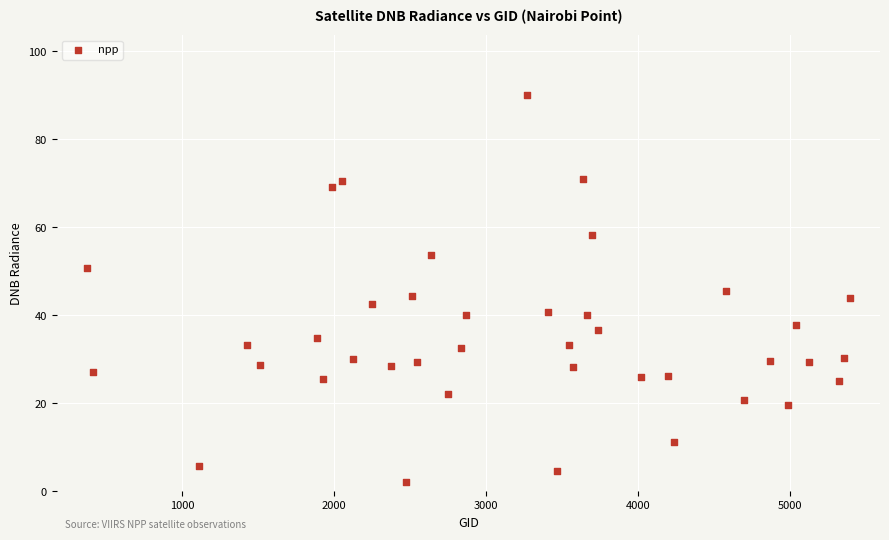

What is the range of Y values (max minus min)?

88.0